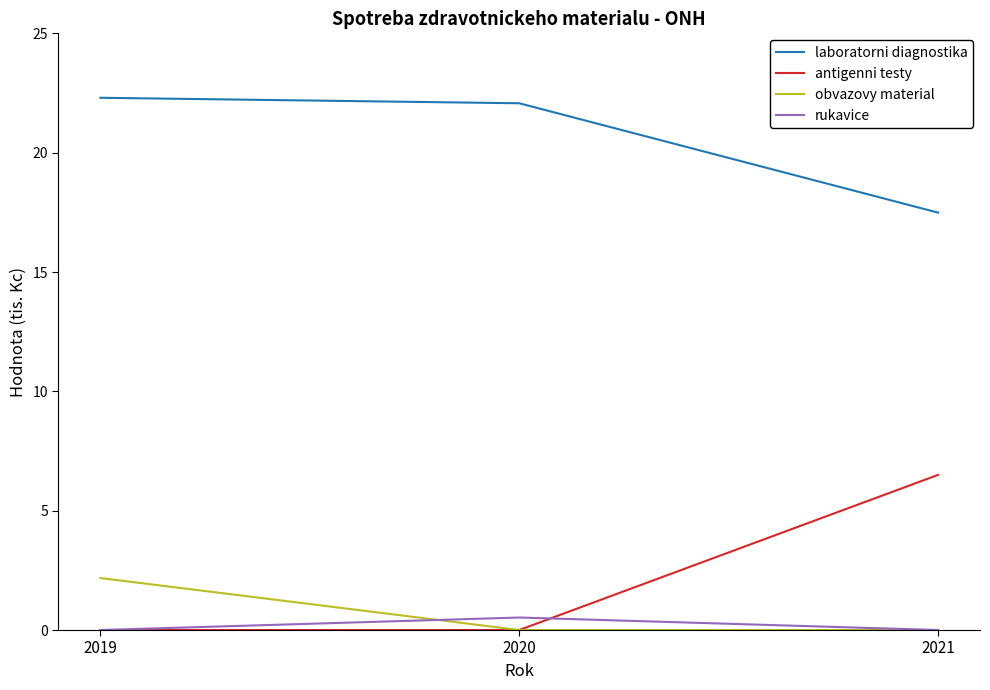

Reading left to right, extract all data points from this chart.

laboratorni diagnostika: 22.3	22.1	17.5
antigenni testy: 0.0	0.0	6.5
obvazovy material: 2.2	0.0	0.0
rukavice: 0.0	0.5	0.0